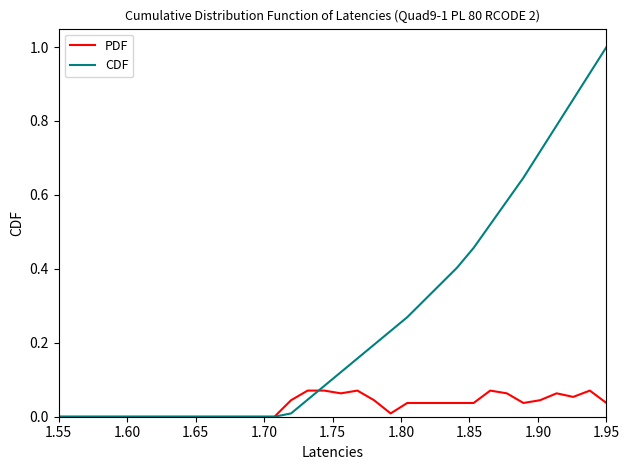

List the series in order of their peak value, lowest first.

PDF, CDF